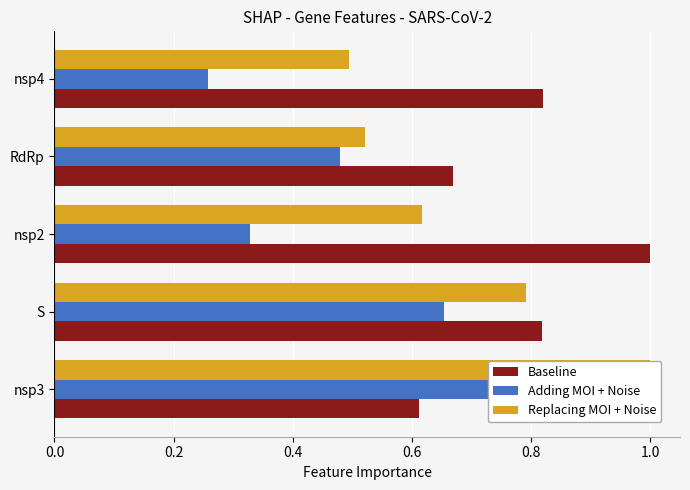

What is the value of the Baseline bar at the 5th from the left?

0.8